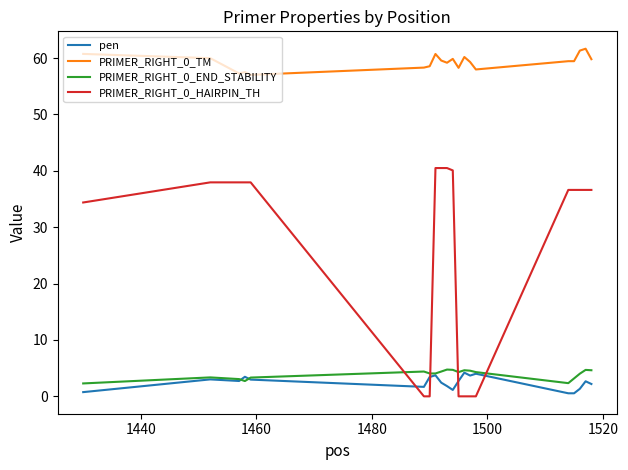

True or false: PRIMER_RIGHT_0_TM and PRIMER_RIGHT_0_HAIRPIN_TH cross at least once.

False